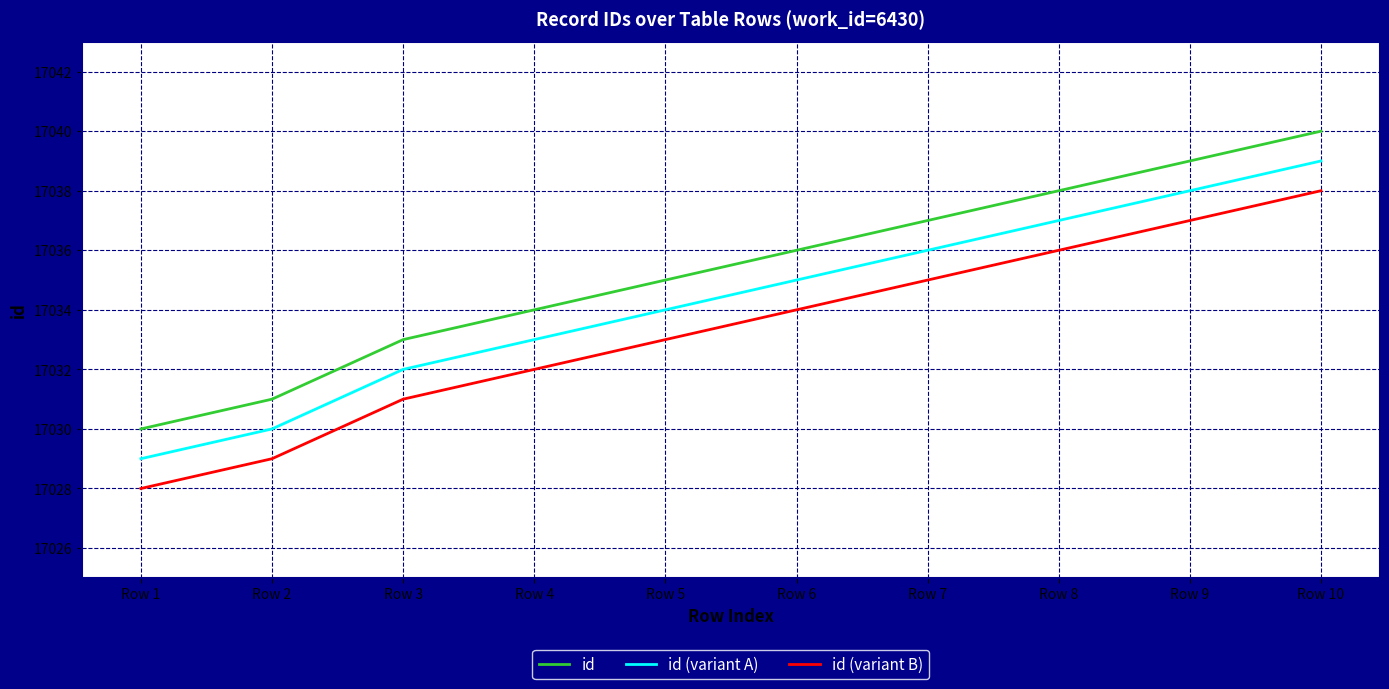

Reading left to right, list all the values displayed in this chart.

id: Row 1=17030	Row 2=17031	Row 3=17033	Row 4=17034	Row 5=17035	Row 6=17036	Row 7=17037	Row 8=17038	Row 9=17039	Row 10=17040
id (variant A): Row 1=17029	Row 2=17030	Row 3=17032	Row 4=17033	Row 5=17034	Row 6=17035	Row 7=17036	Row 8=17037	Row 9=17038	Row 10=17039
id (variant B): Row 1=17028	Row 2=17029	Row 3=17031	Row 4=17032	Row 5=17033	Row 6=17034	Row 7=17035	Row 8=17036	Row 9=17037	Row 10=17038